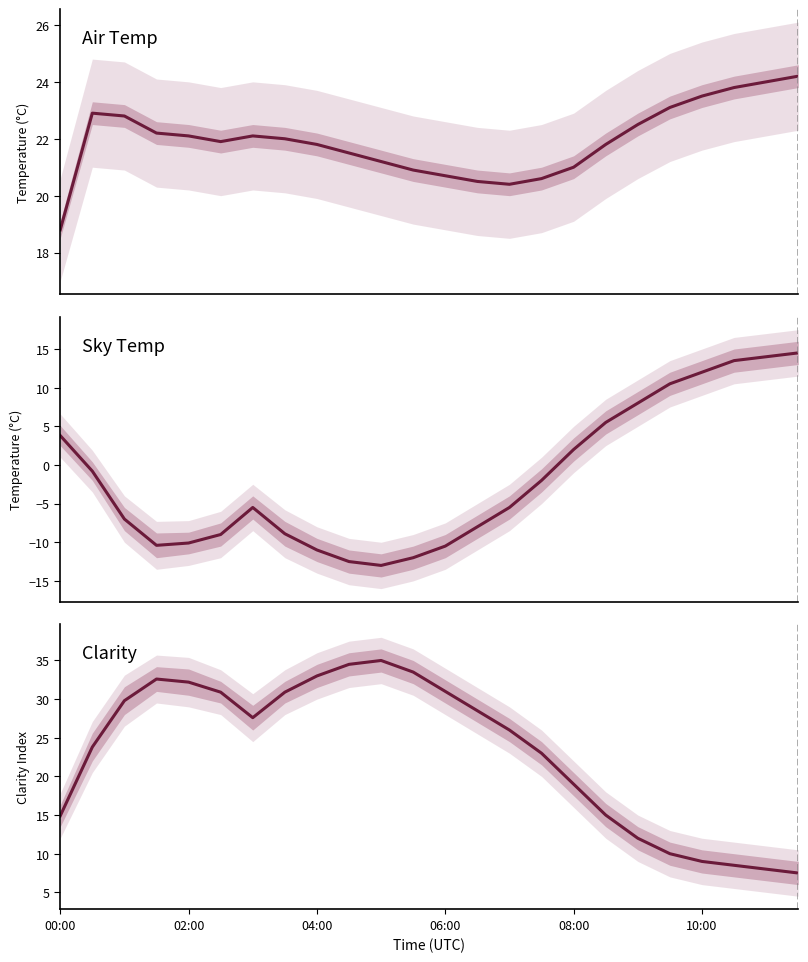

In Clarity, how many points are lower than both neighbors (excluding endpoints)?

1